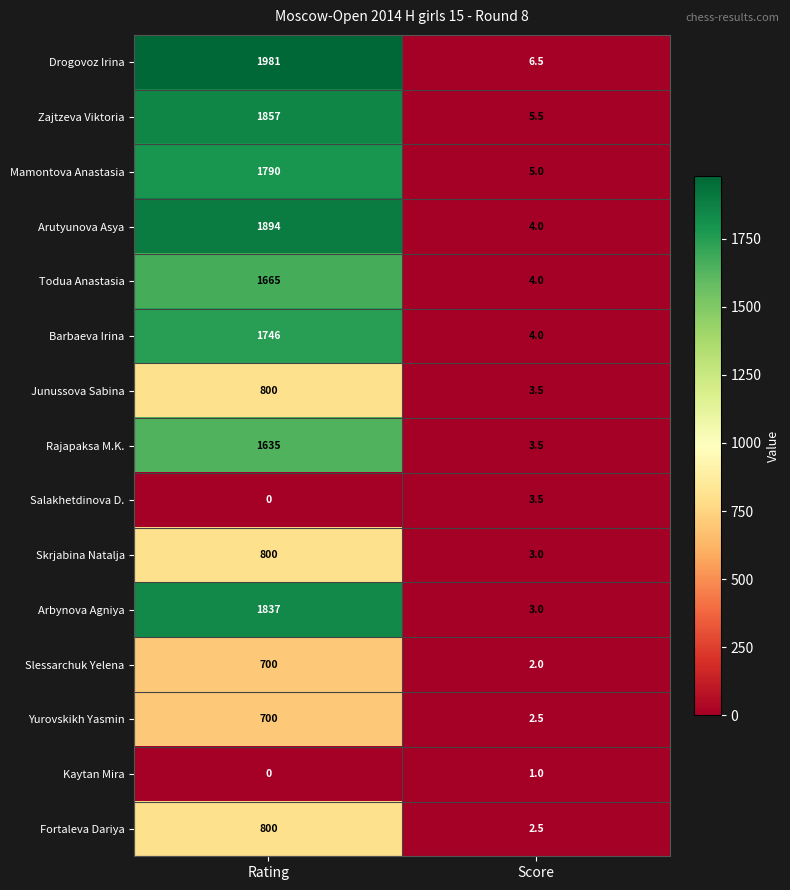

Reading right to left, transcribe all the data shown in this chart.

Drogovoz Irina: 6.5	1981.0
Zajtzeva Viktoria: 5.5	1857.0
Mamontova Anastasia: 5.0	1790.0
Arutyunova Asya: 4.0	1894.0
Todua Anastasia: 4.0	1665.0
Barbaeva Irina: 4.0	1746.0
Junussova Sabina: 3.5	800.0
Rajapaksa M.K.: 3.5	1635.0
Salakhetdinova D.: 3.5	0.0
Skrjabina Natalja: 3.0	800.0
Arbynova Agniya: 3.0	1837.0
Slessarchuk Yelena: 2.0	700.0
Yurovskikh Yasmin: 2.5	700.0
Kaytan Mira: 1.0	0.0
Fortaleva Dariya: 2.5	800.0